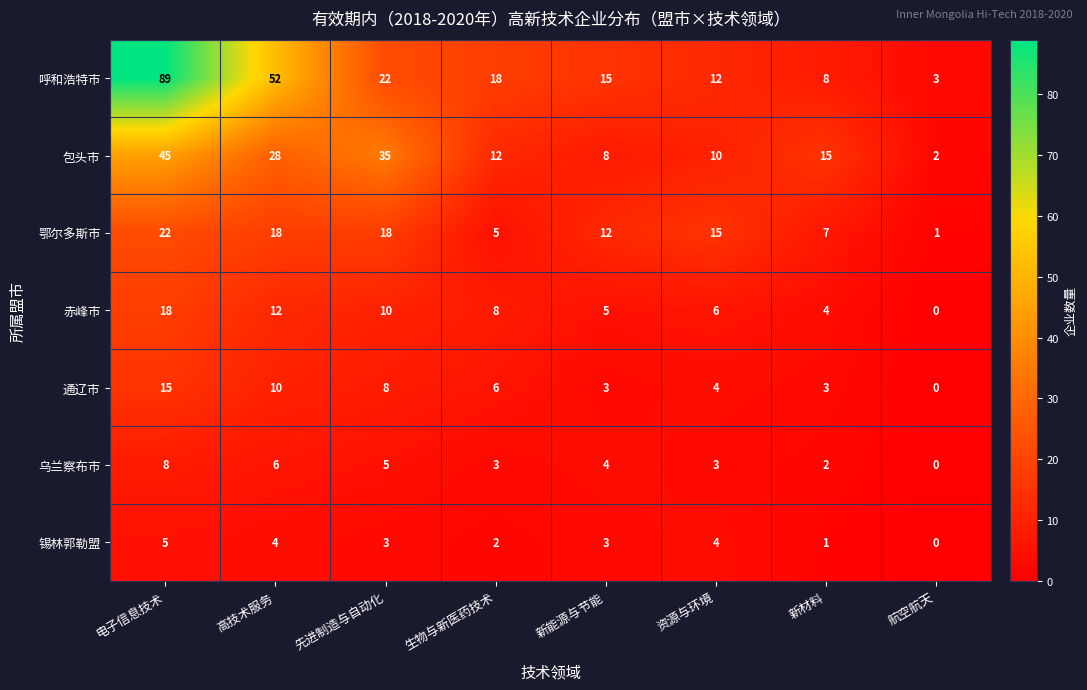

How many values in the 呼和浩特市 series are below 18?

4